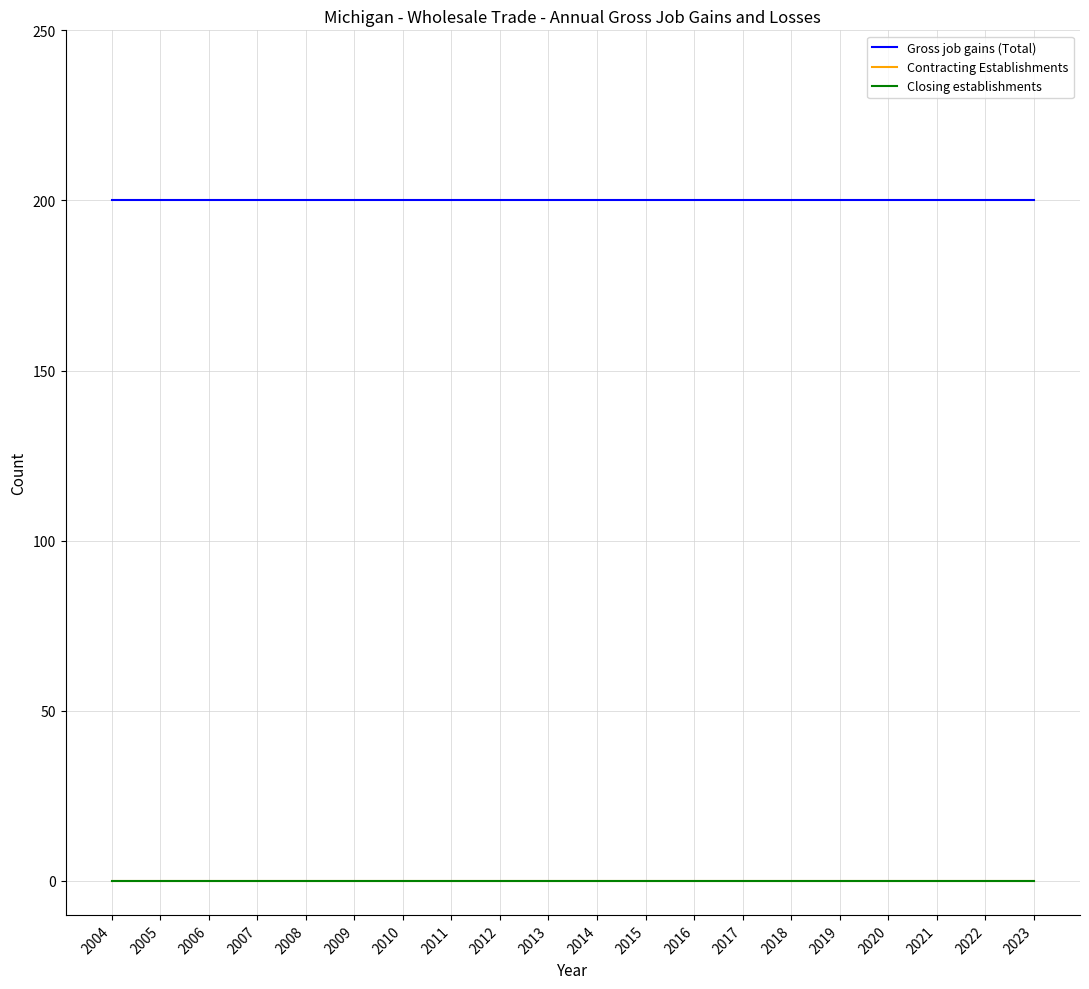

Reading right to left, extract all data points from this chart.

Gross job gains (Total): 200	200	200	200	200	200	200	200	200	200	200	200	200	200	200	200	200	200	200	200
Contracting Establishments: 0	0	0	0	0	0	0	0	0	0	0	0	0	0	0	0	0	0	0	0
Closing establishments: 0	0	0	0	0	0	0	0	0	0	0	0	0	0	0	0	0	0	0	0